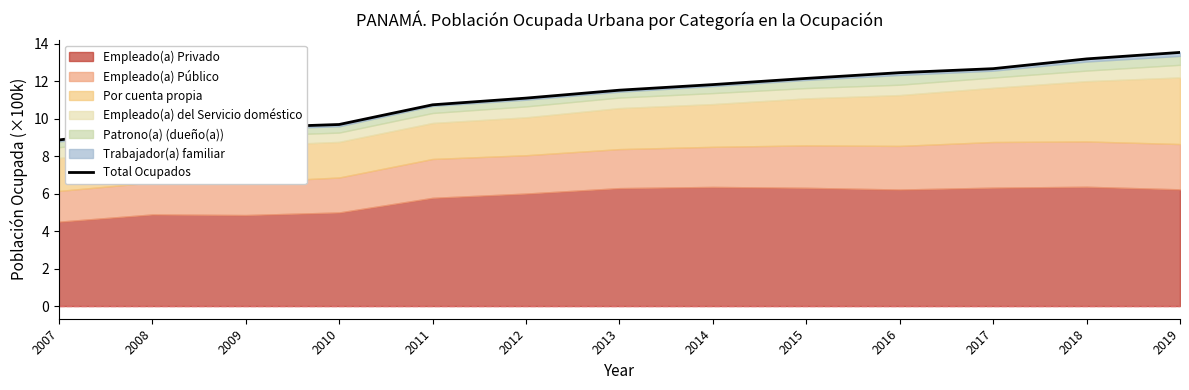

The chart shows a value of 15.8 at 2012. True or false?

False